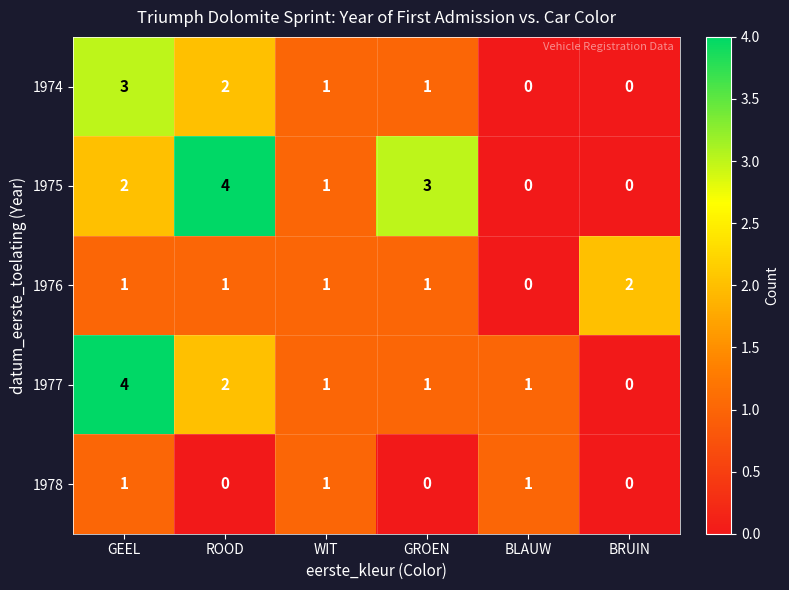

Reading left to right, transcribe all the data shown in this chart.

1974: GEEL=3	ROOD=2	WIT=1	GROEN=1	BLAUW=0	BRUIN=0
1975: GEEL=2	ROOD=4	WIT=1	GROEN=3	BLAUW=0	BRUIN=0
1976: GEEL=1	ROOD=1	WIT=1	GROEN=1	BLAUW=0	BRUIN=2
1977: GEEL=4	ROOD=2	WIT=1	GROEN=1	BLAUW=1	BRUIN=0
1978: GEEL=1	ROOD=0	WIT=1	GROEN=0	BLAUW=1	BRUIN=0